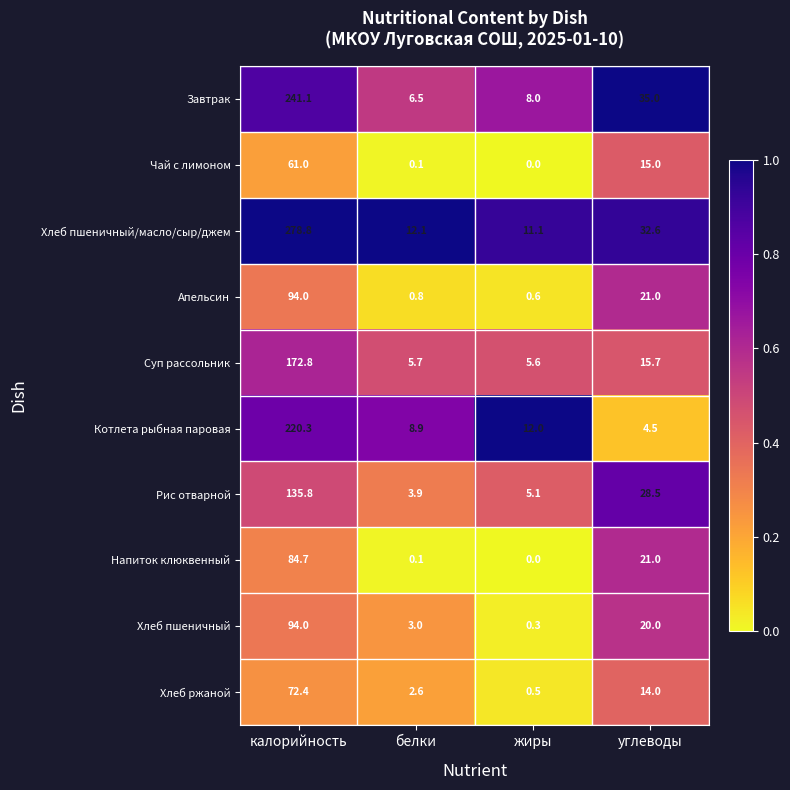

What is the spread (max minus min) of values at углеводы?

30.5